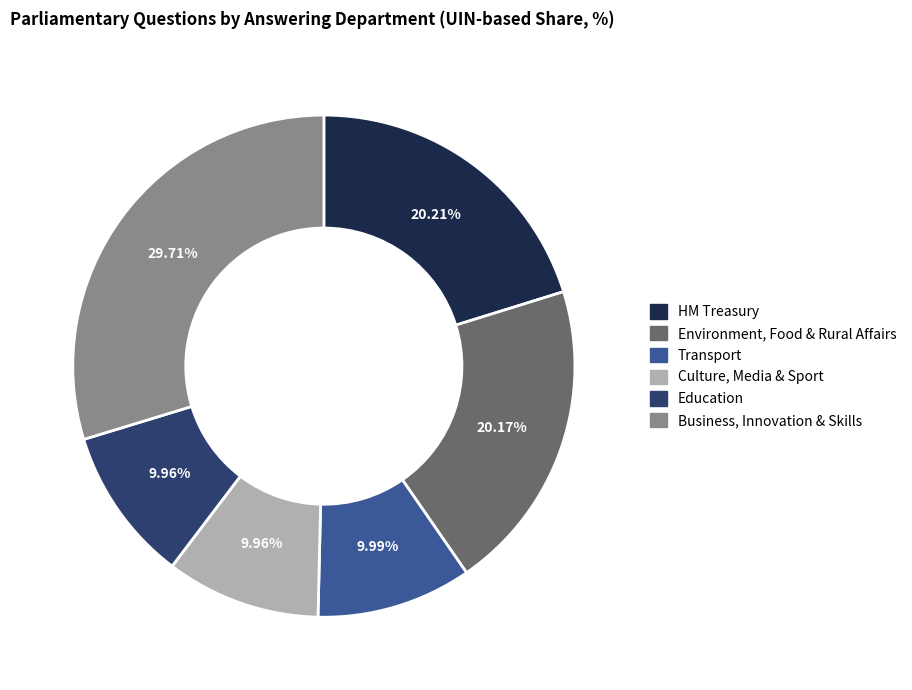

Which category has the biggest portion of the pie?

Business, Innovation & Skills